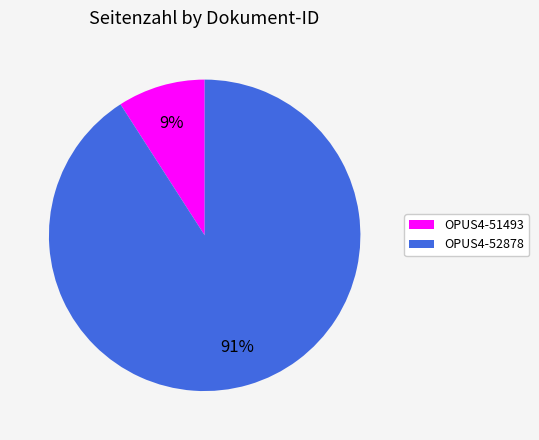

To the nearest percent, what is the average slice percentage?

50%